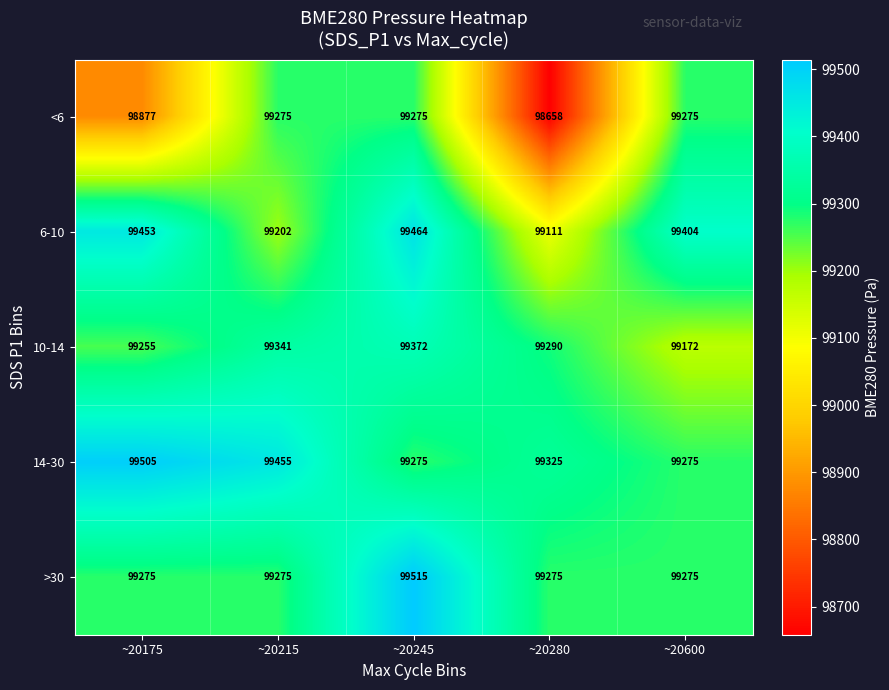

Count the number of data series in this chart.

5